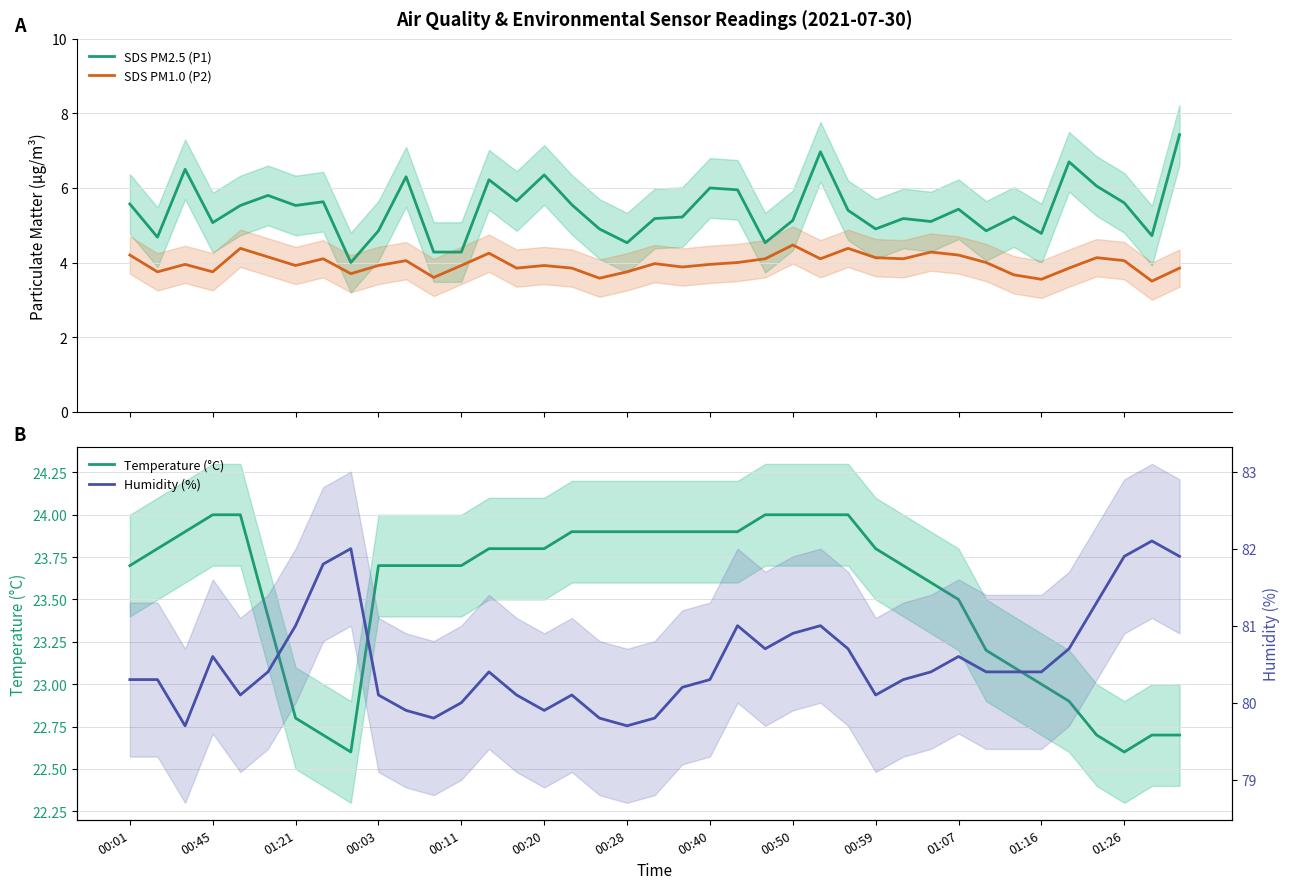

How many lines are shown in the chart?

4